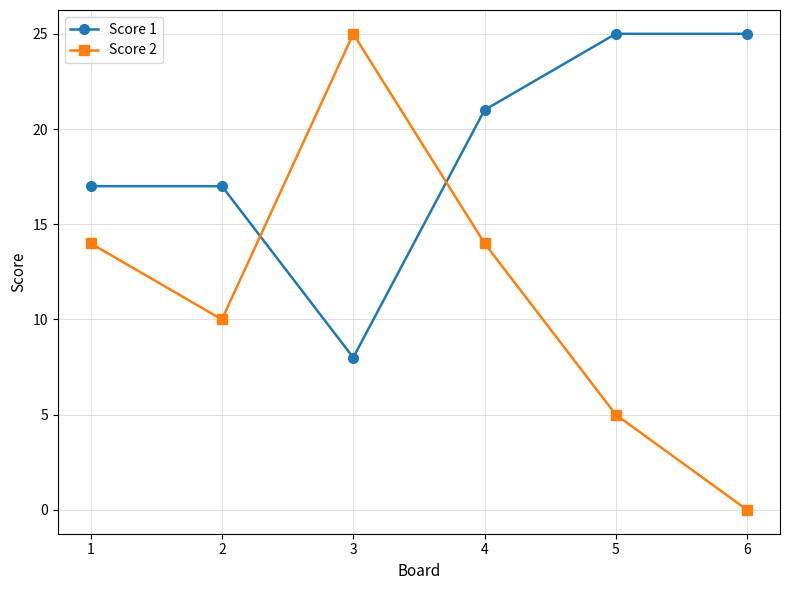

Reading right to left, transcribe all the data shown in this chart.

Score 1: 25	25	21	8	17	17
Score 2: 0	5	14	25	10	14